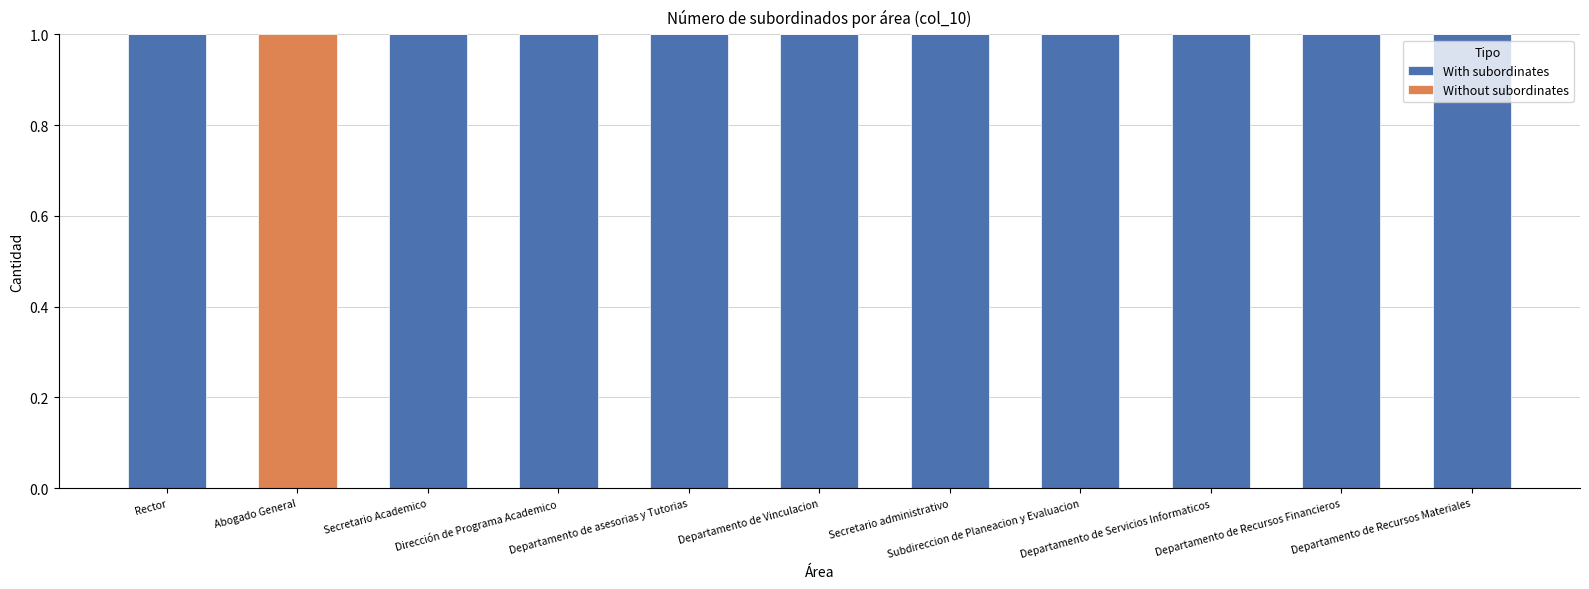

What are all the series names shown in the legend?

With subordinates, Without subordinates